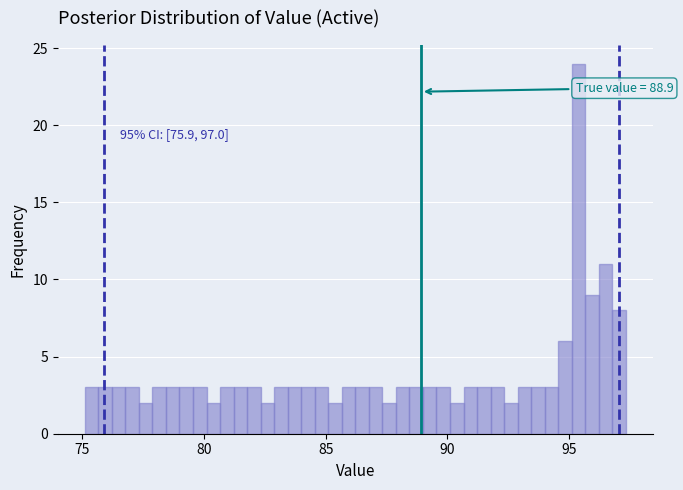

Read against the x-axis, roughly where is the centre of the tallest bar?

95.5